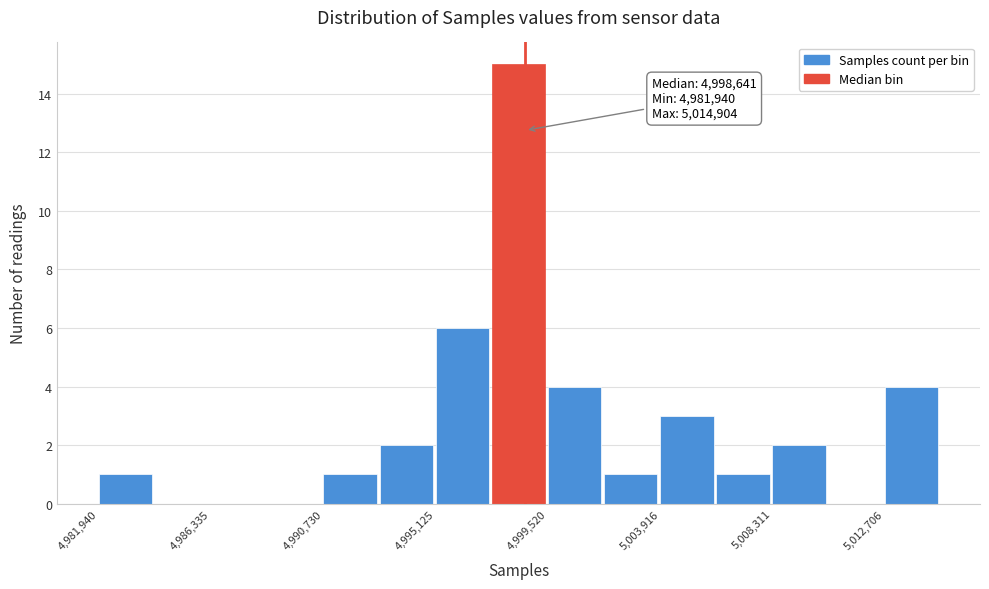

Which range on the x-axis has the tallest bar?

4997500 to 4999500